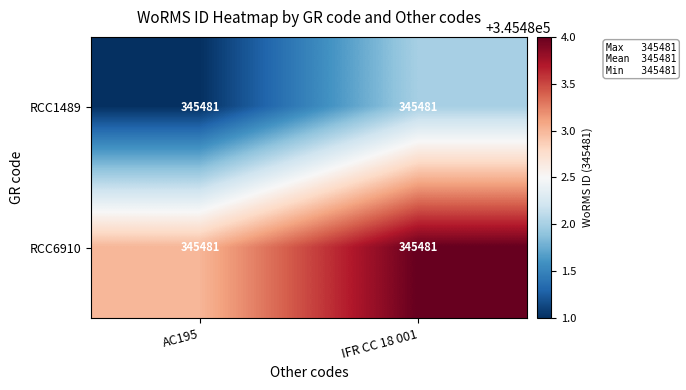

What is the difference between the highest and lowest values at AC195?

2